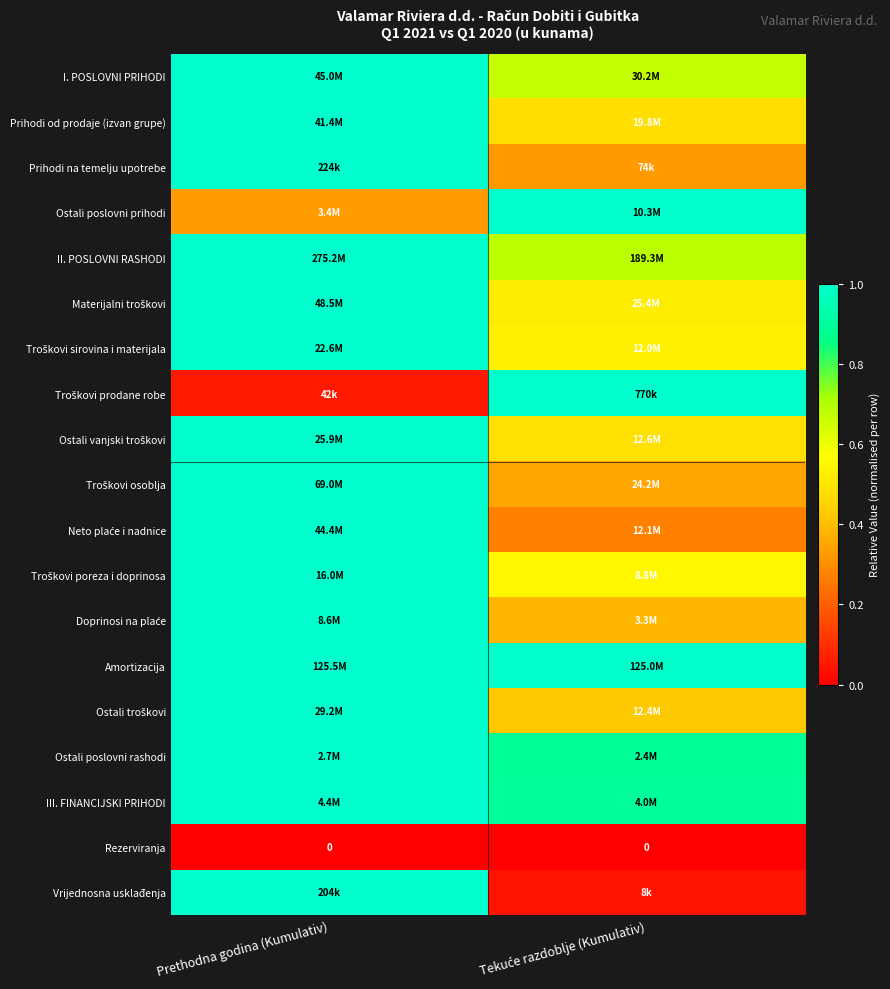

Is it true that Ostali troškovi equals 1.0 at Prethodna godina (Kumulativ)?

True